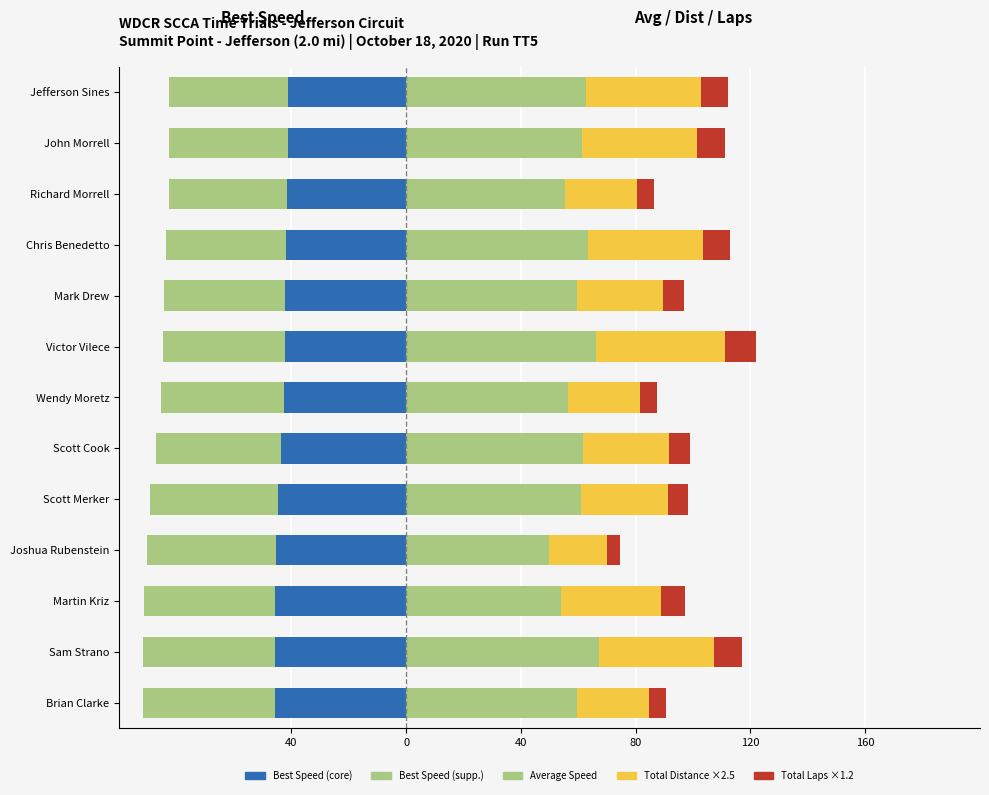

What is the difference between the maximum and minimum values in the Average Speed series?

17.5